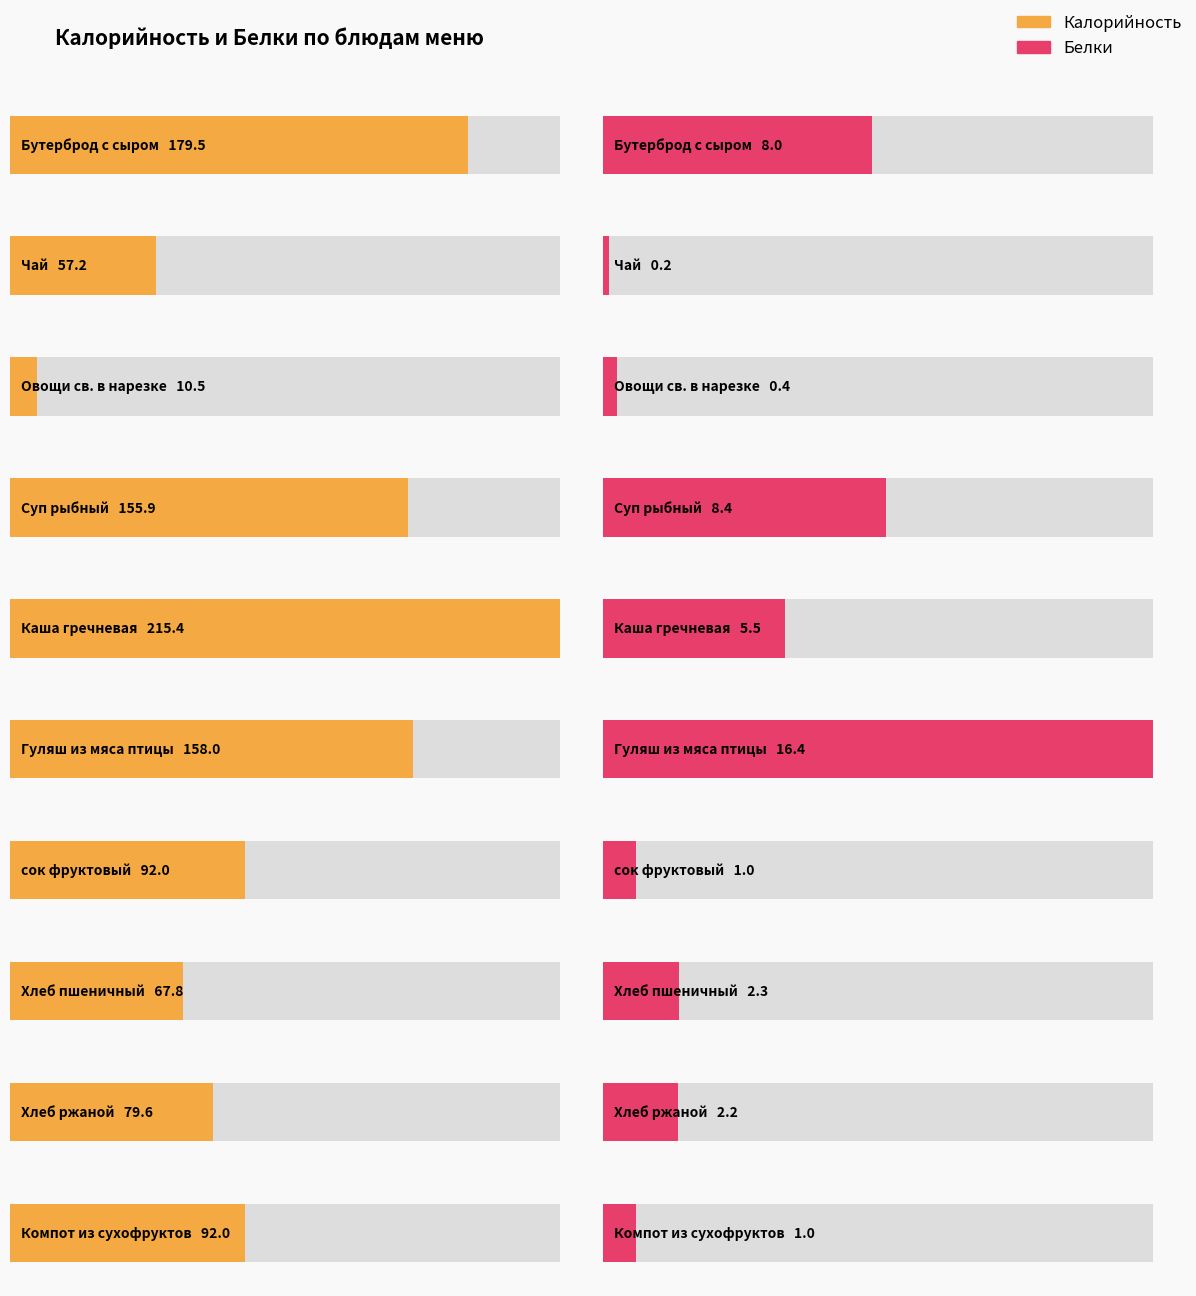

Which label corresponds to the smallest value in the chart?

Чай